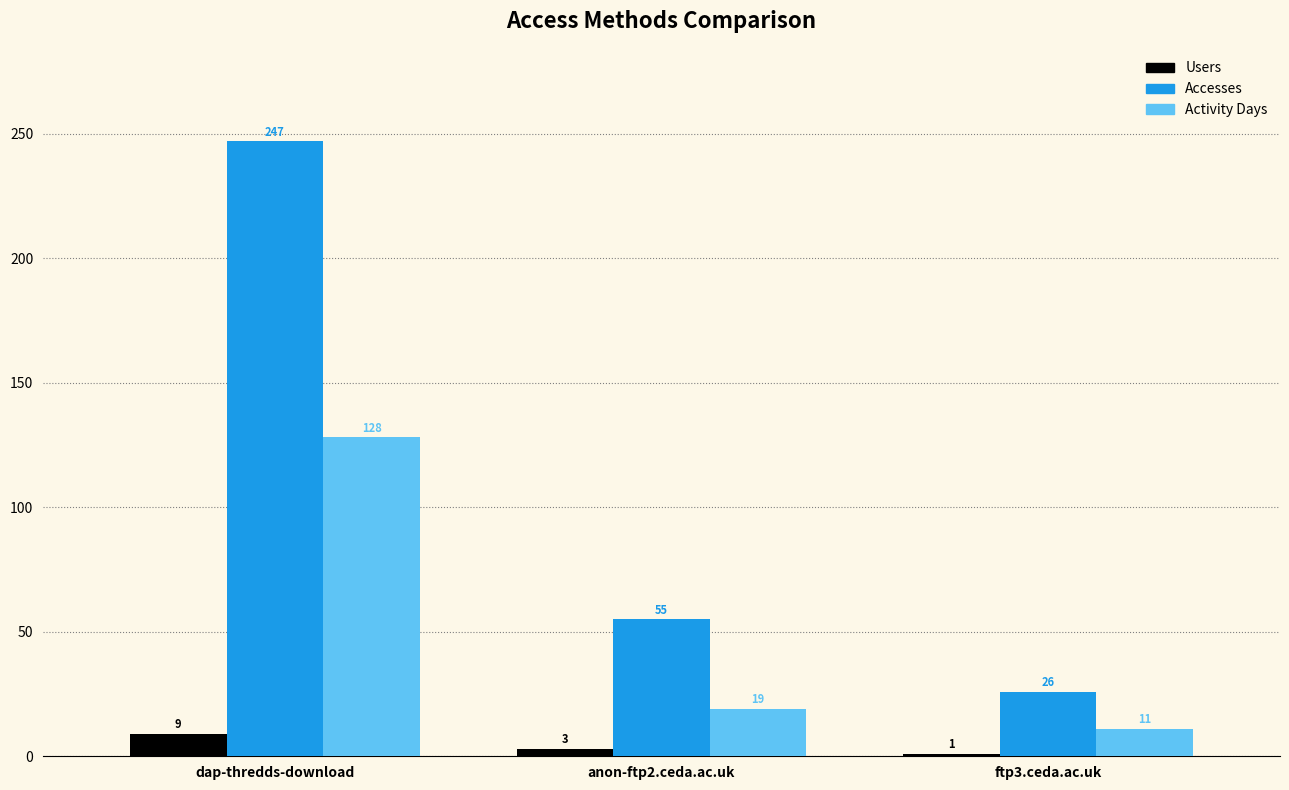

Reading left to right, what are all the values shown in this chart?

Users: dap-thredds-download=9	anon-ftp2.ceda.ac.uk=3	ftp3.ceda.ac.uk=1
Accesses: dap-thredds-download=247	anon-ftp2.ceda.ac.uk=55	ftp3.ceda.ac.uk=26
Activity Days: dap-thredds-download=128	anon-ftp2.ceda.ac.uk=19	ftp3.ceda.ac.uk=11